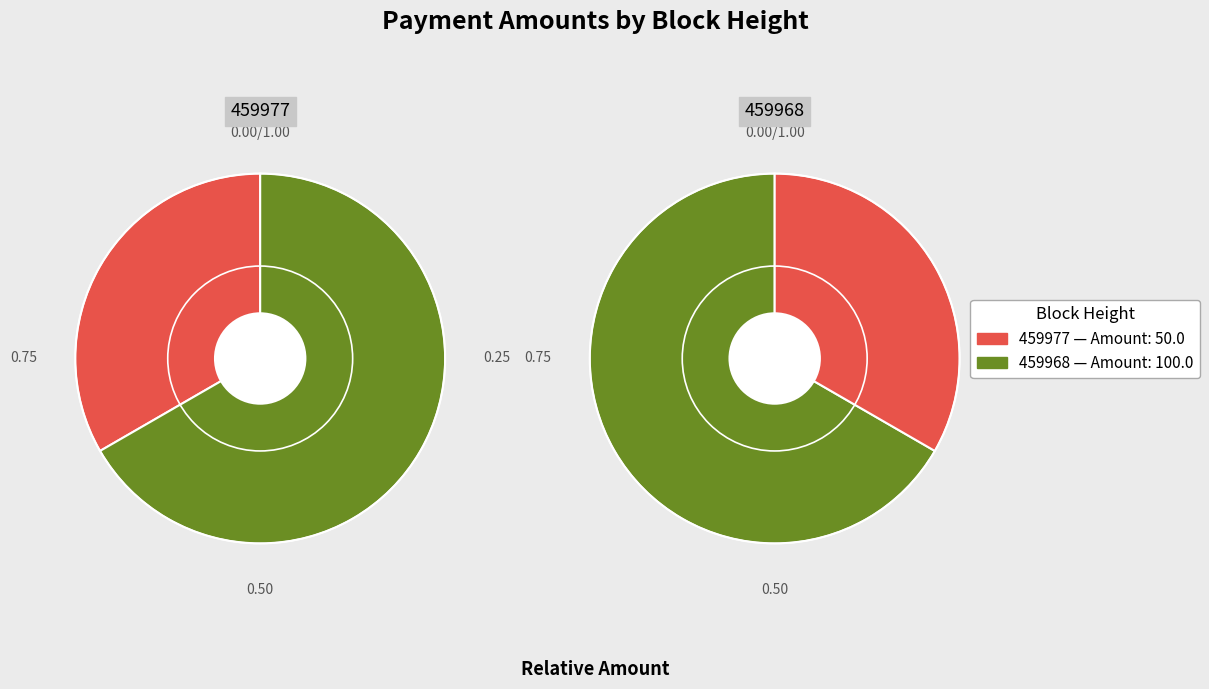

True or false: 459968 accounts for 52% of the total.

False